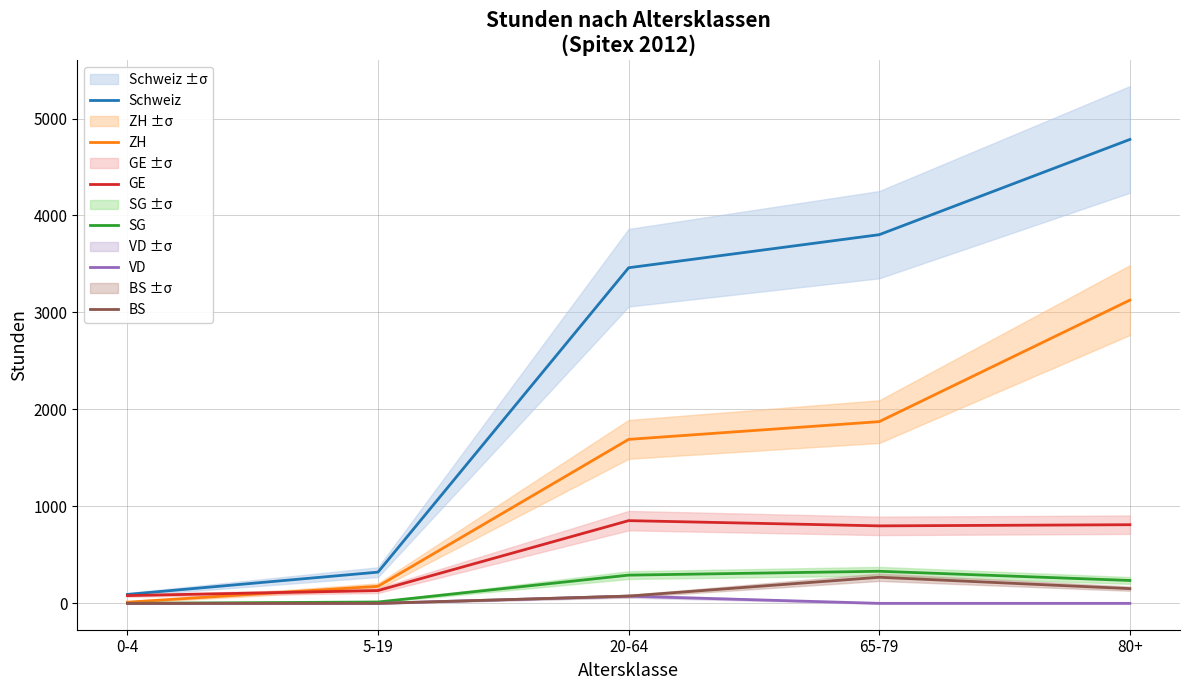

What is the difference between the highest and lowest values at 65-79?

3802